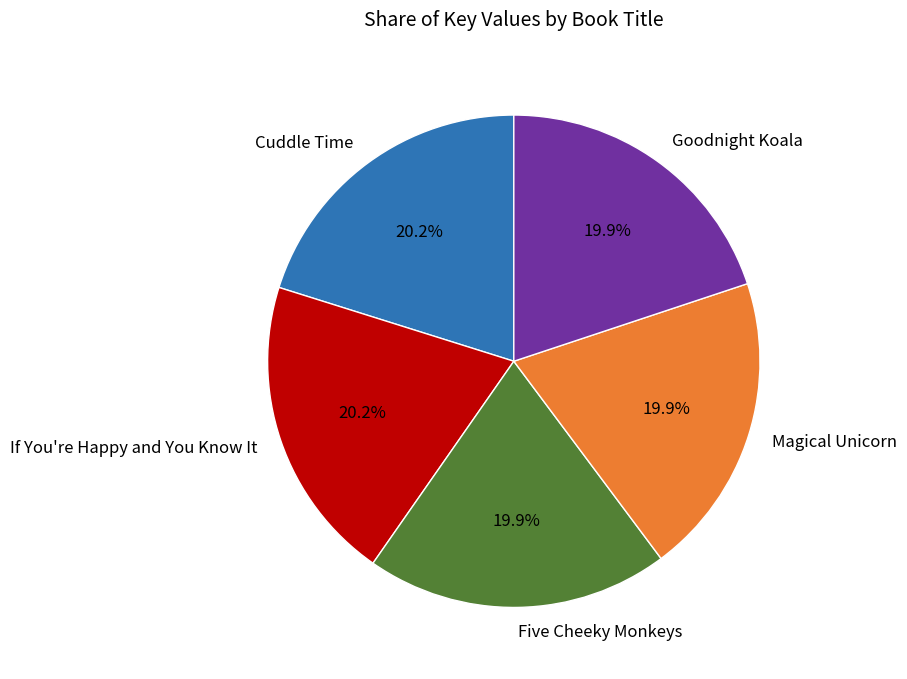

Does any single category account for the majority?

No